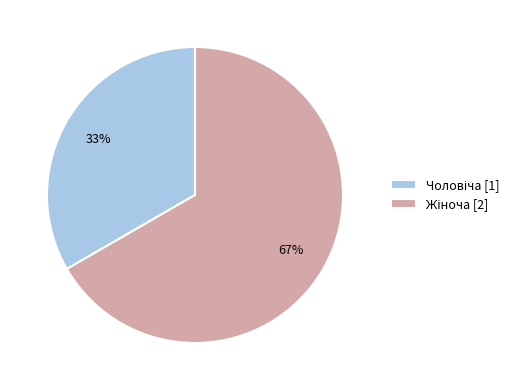

Does any single category account for the majority?

Yes